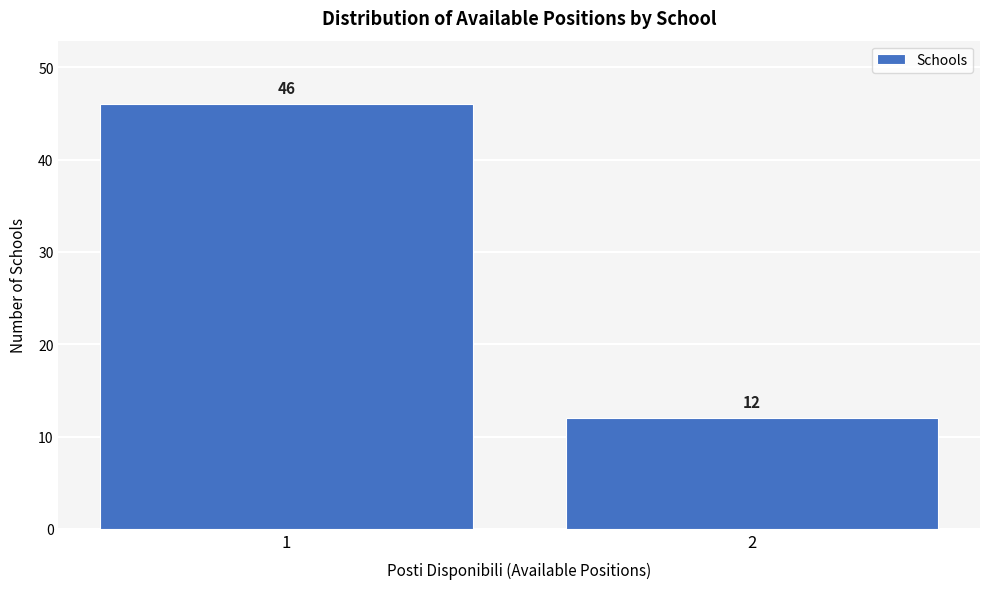

Reading right to left, transcribe all the data shown in this chart.

2=12	1=46